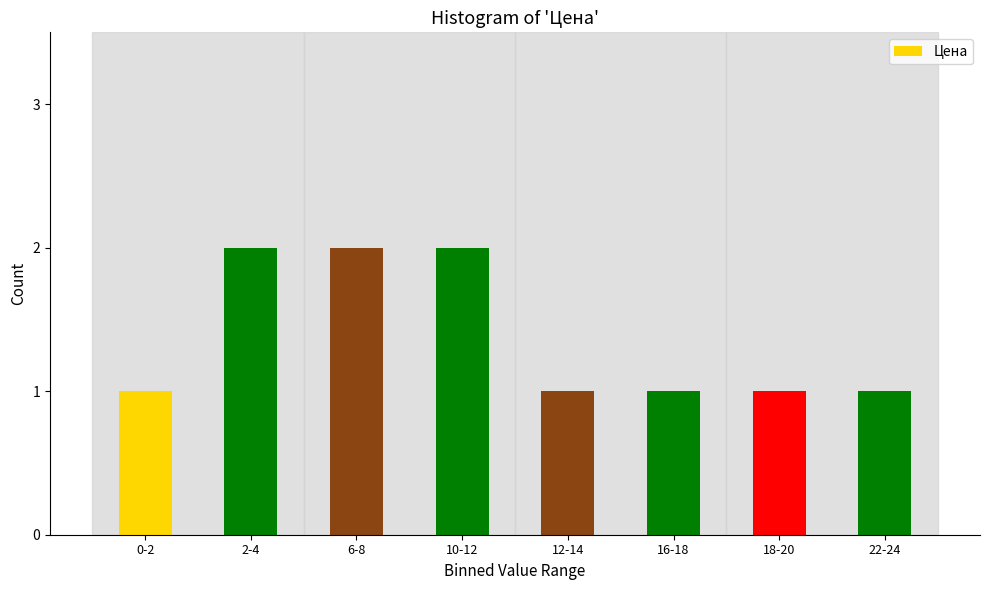

Reading right to left, transcribe all the data shown in this chart.

22-24=1	18-20=1	16-18=1	12-14=1	10-12=2	6-8=2	2-4=2	0-2=1